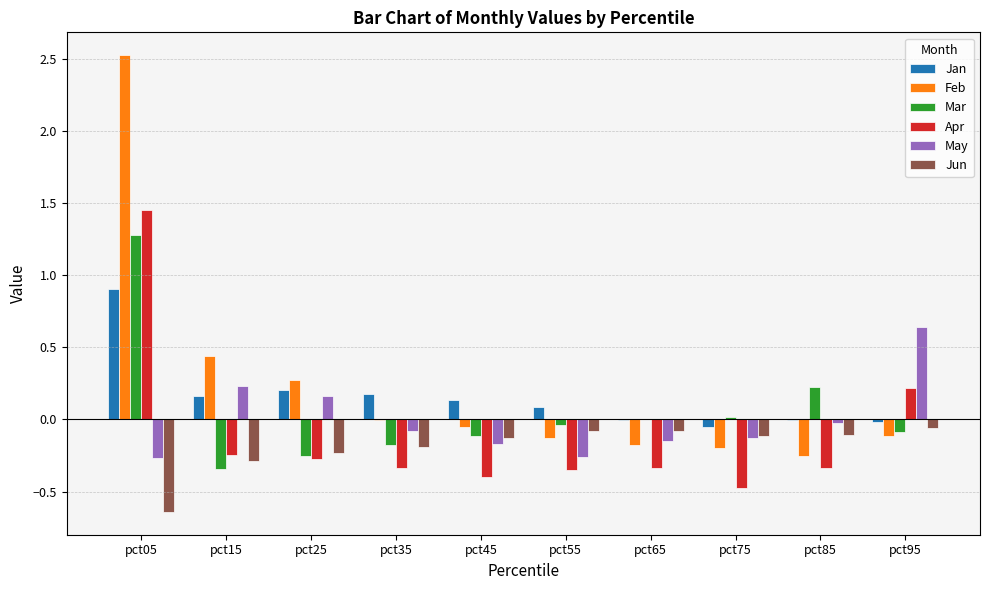

Is it true that Apr equals -0.3 at pct35?

True